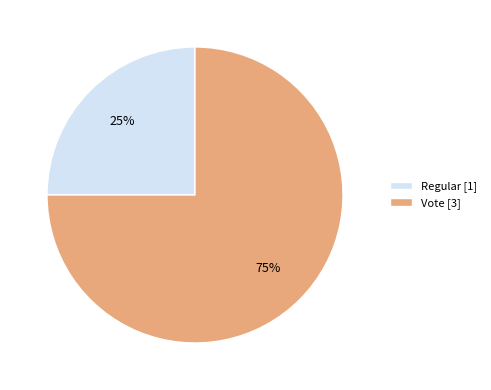

Rank the categories by value from lowest to highest.

Regular, Vote